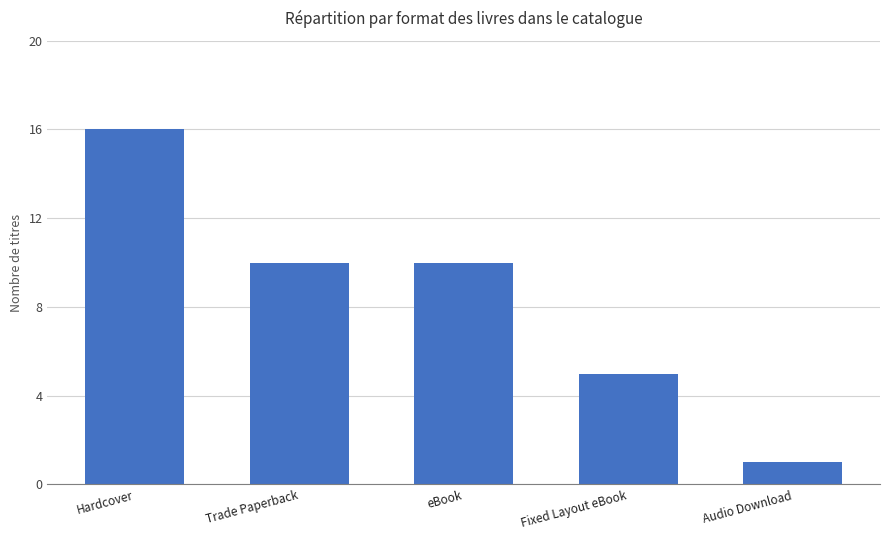

What is the greatest value displayed?

16